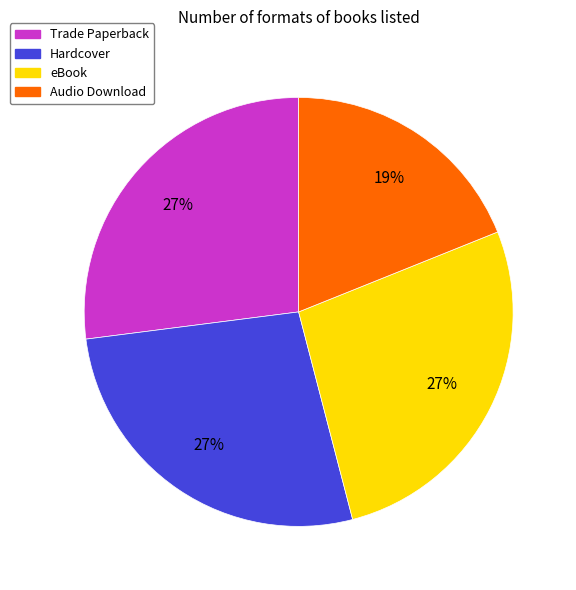

How many slices are in this pie chart?

4